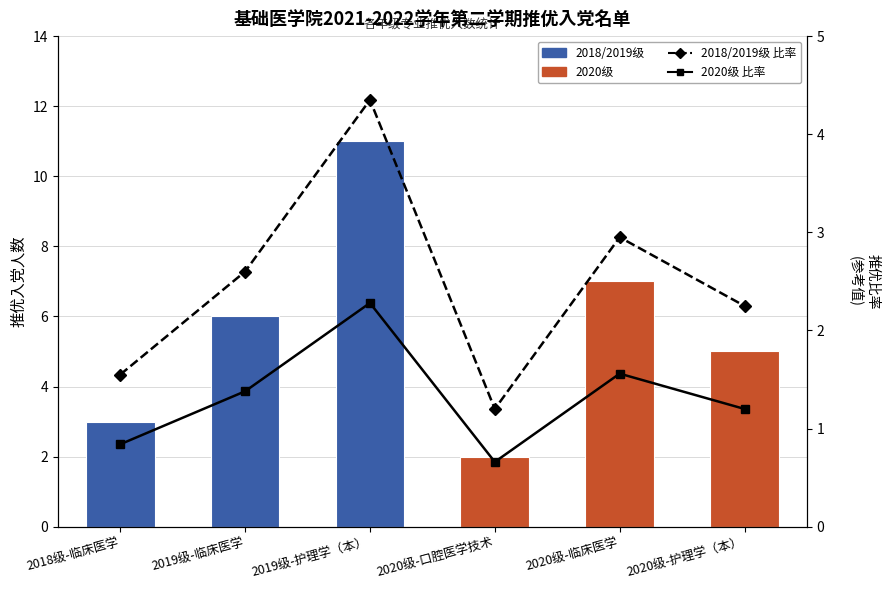

Which category has the lowest value in the 2020级 比率 series?

2020级-口腔医学技术